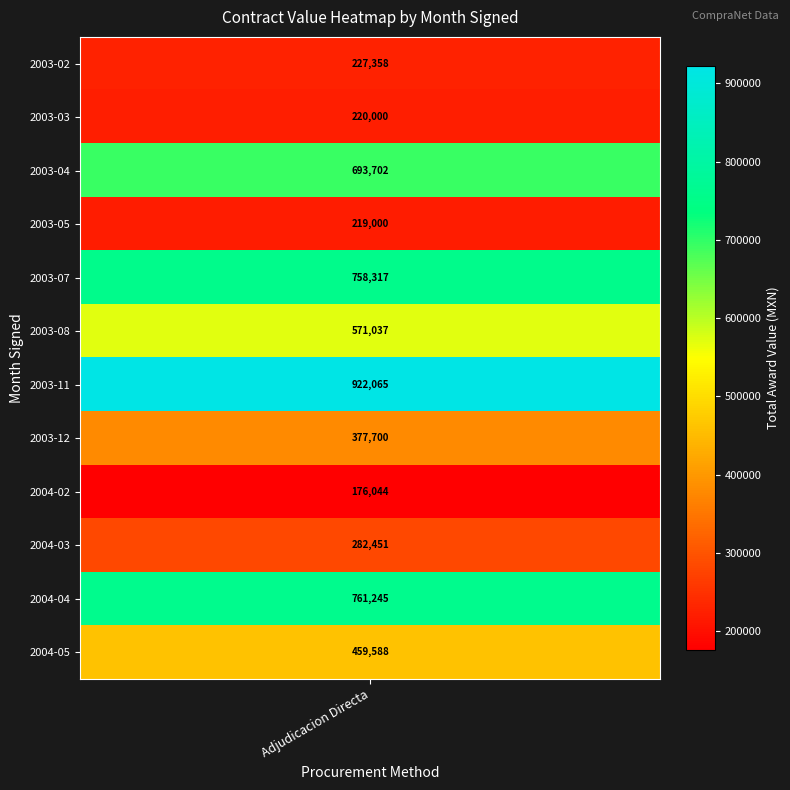

At which label is the value closest to 549054?

2003-08